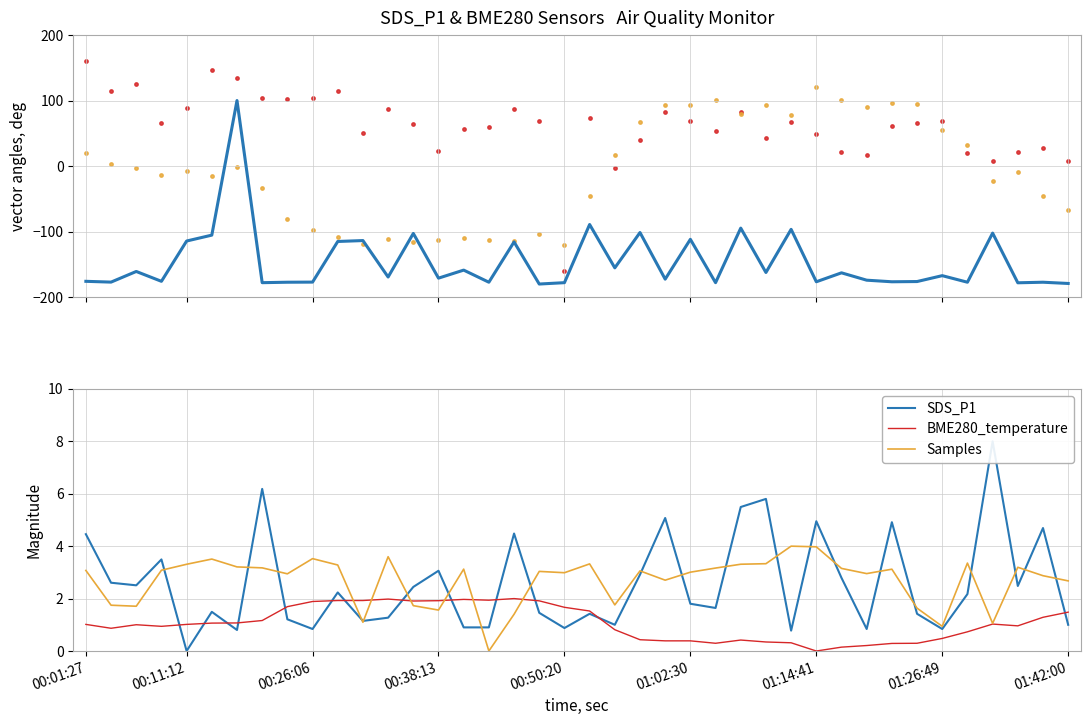

At how many categories does at least one series exceed 91?

17